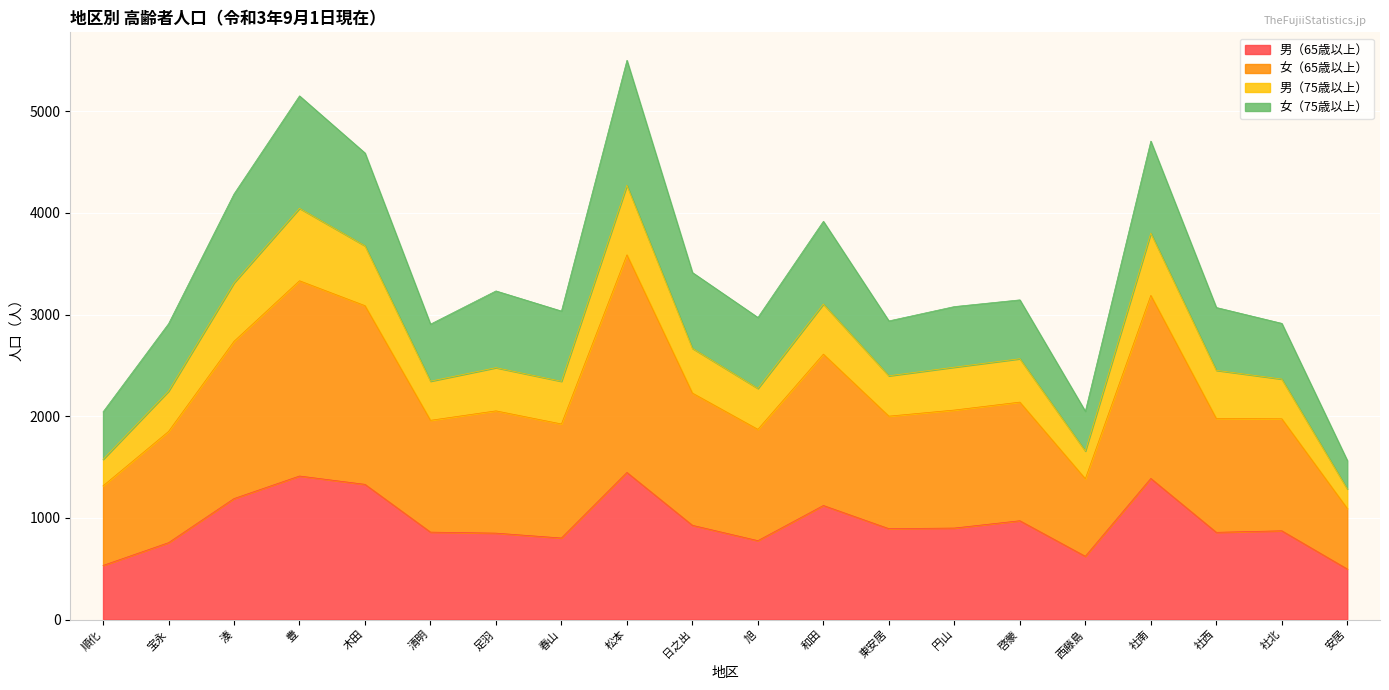

The 男（65歳以上） series shows 1949 at 和田. True or false?

False